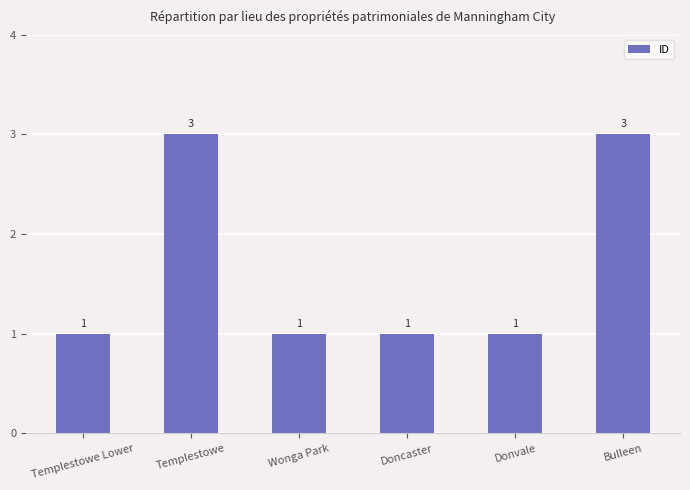

What value does the data have at Donvale?

1